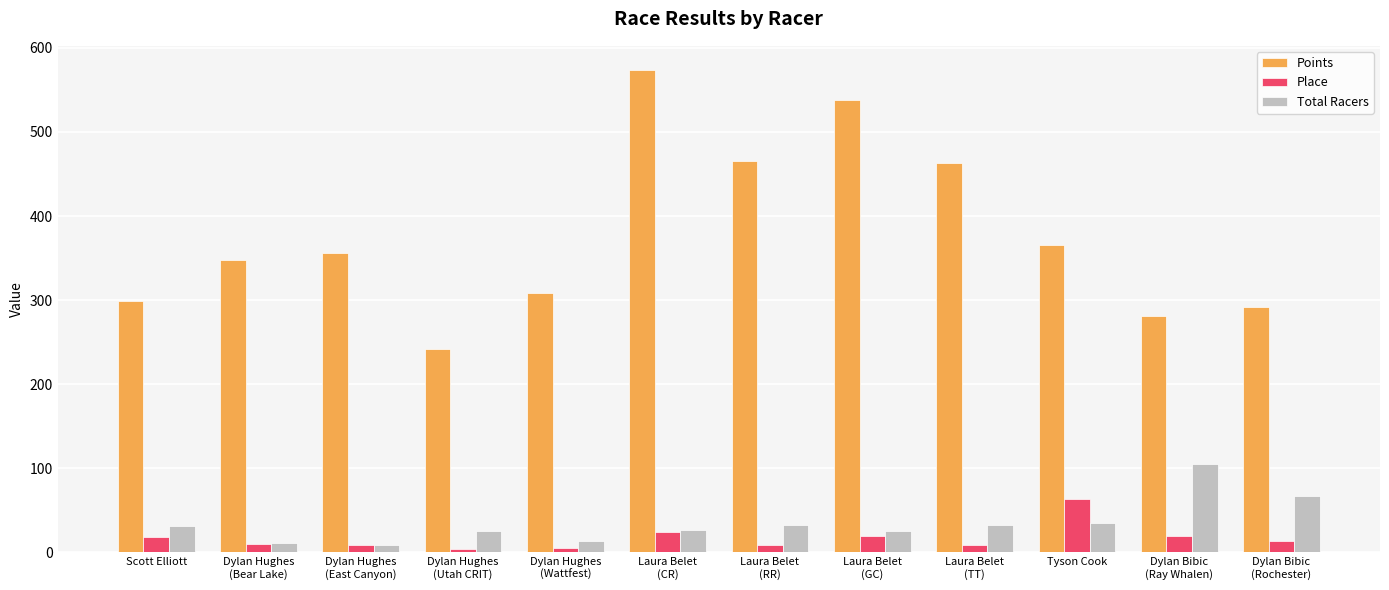

What is the difference between the maximum and minimum values in the Place series?

60.0